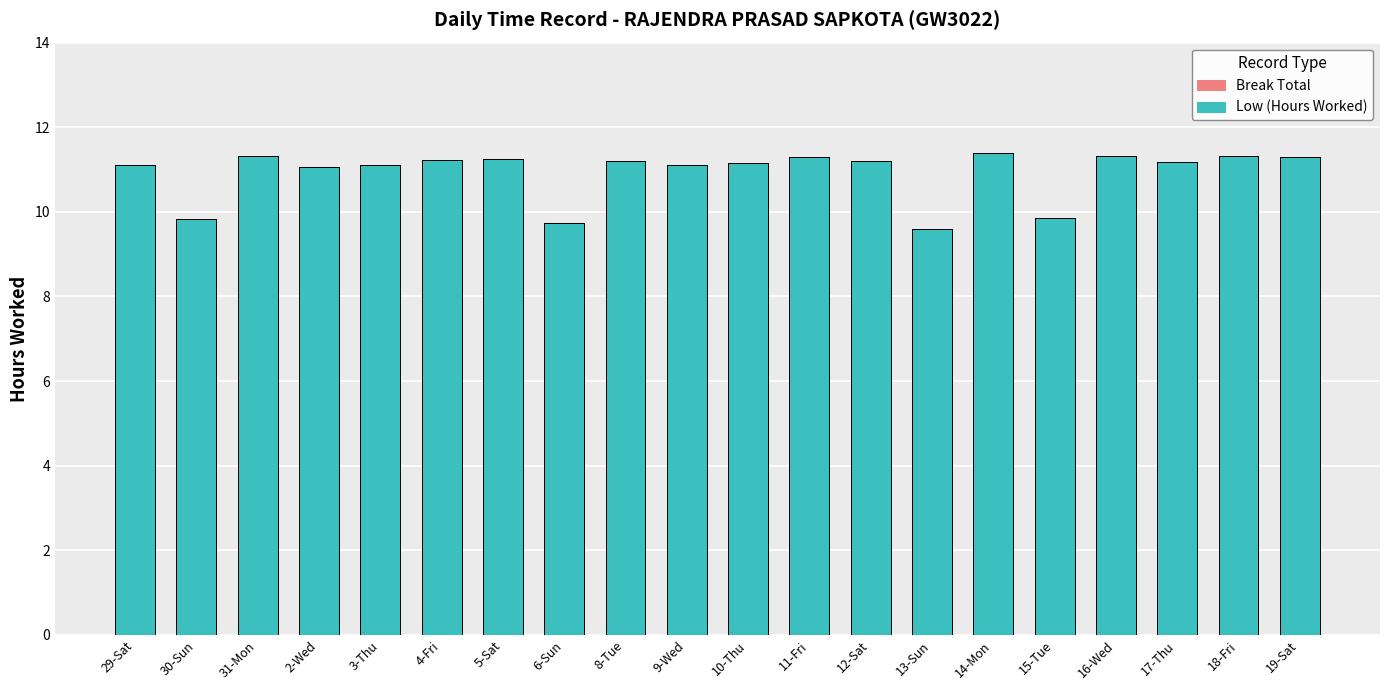

Is it true that the value at 17-Thu is 16.4?

False